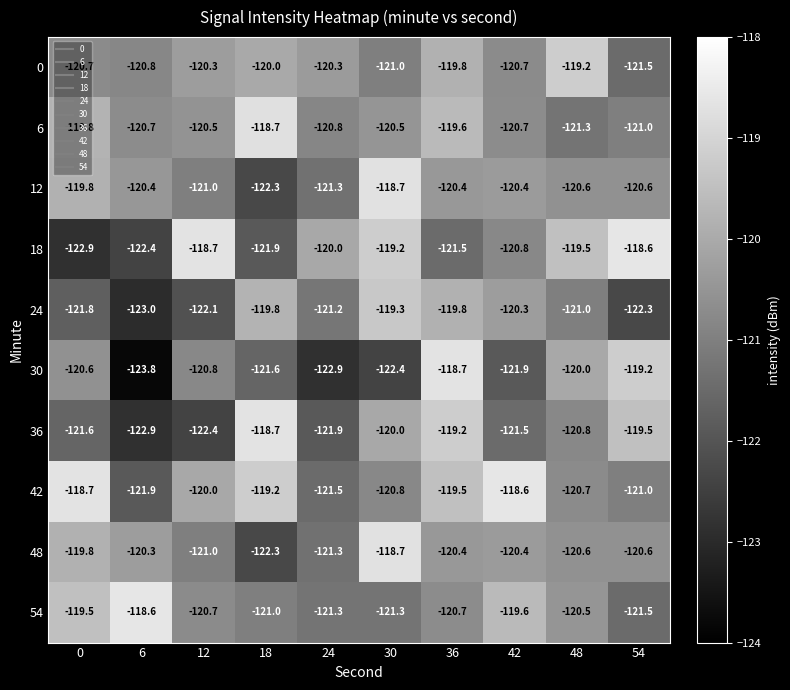

At how many categories does at least one series exceed -119?

8